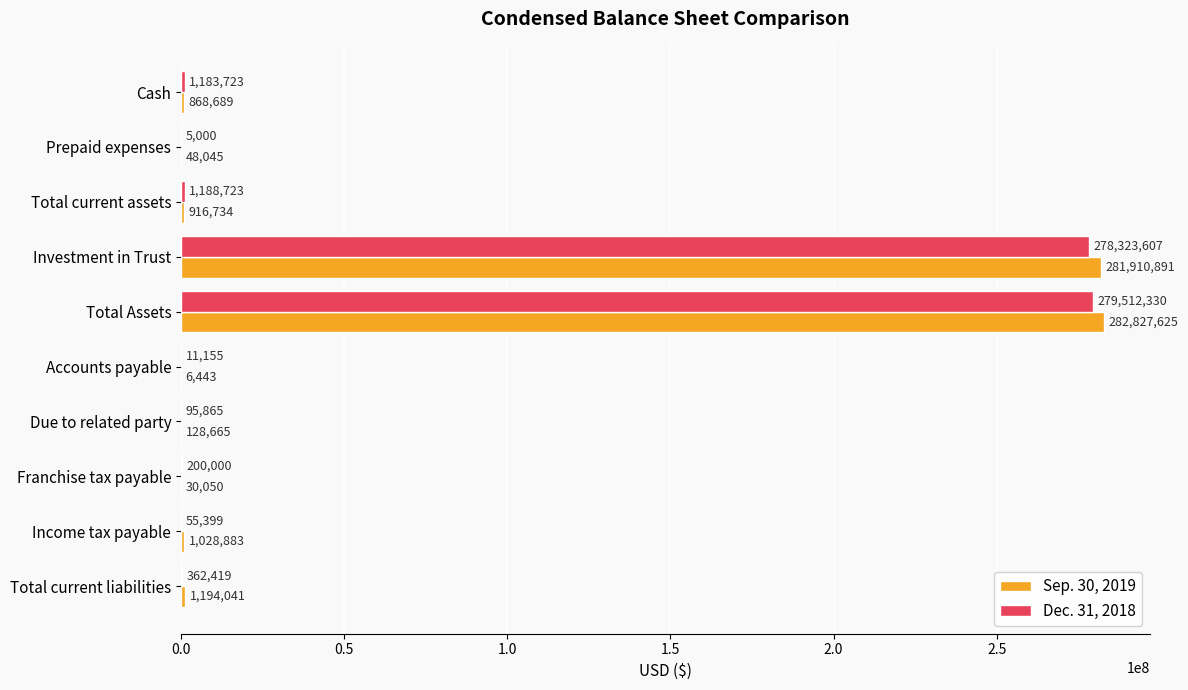

What is the sum of the Dec. 31, 2018 values at Accounts payable and Income tax payable?

66554